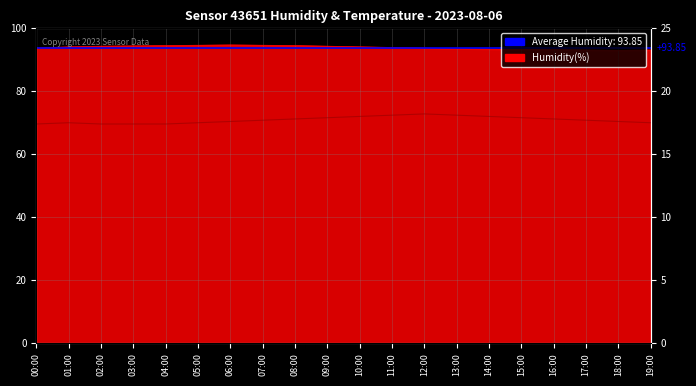

Reading left to right, extract all data points from this chart.

17.4	17.5	17.4	17.4	17.4	17.5	17.6	17.7	17.8	17.9	18.0	18.1	18.2	18.1	18.0	17.9	17.8	17.7	17.6	17.5